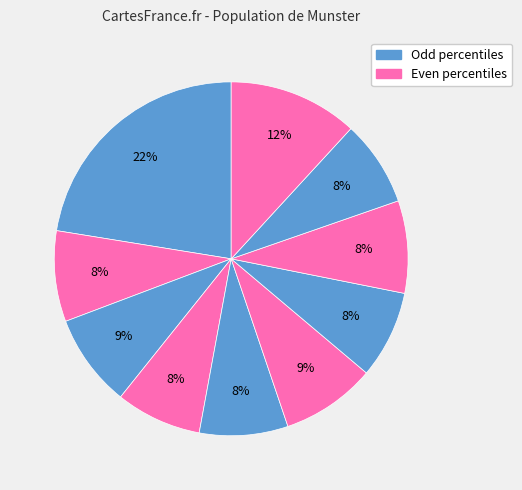

Count the number of slices in the pie.

10